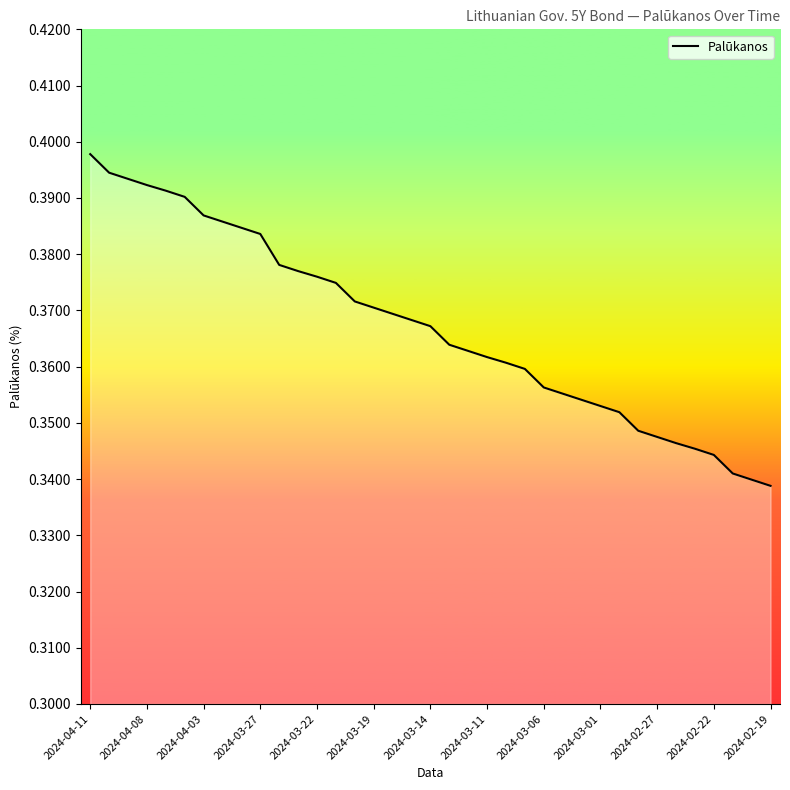

What is the value of the 1st point from the left?

0.4